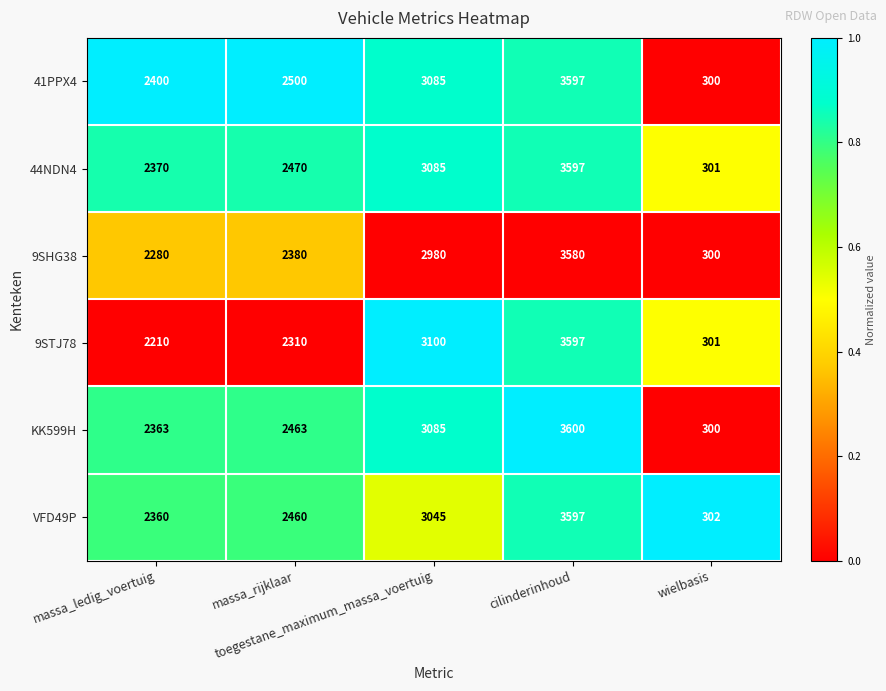

What is the sum of all KK599H values?

11811